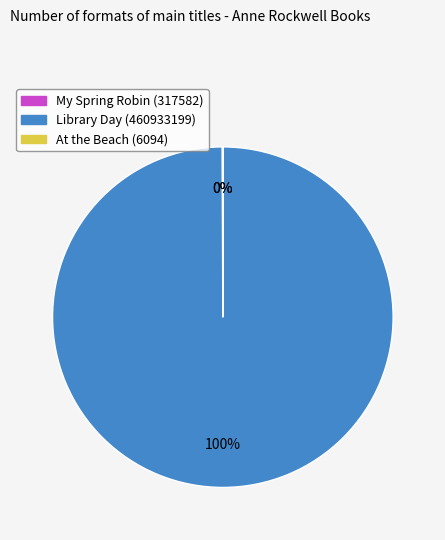

Does Library Day (460933199) account for over 50% of the chart?

Yes